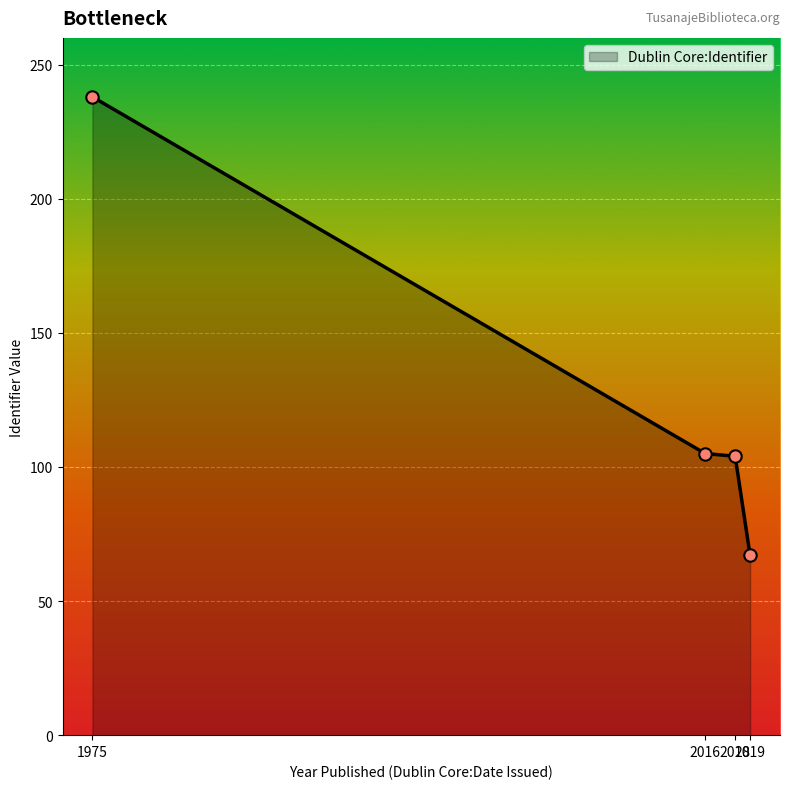

What is the ratio of the value at 2018 to the value at 2016?

1.0